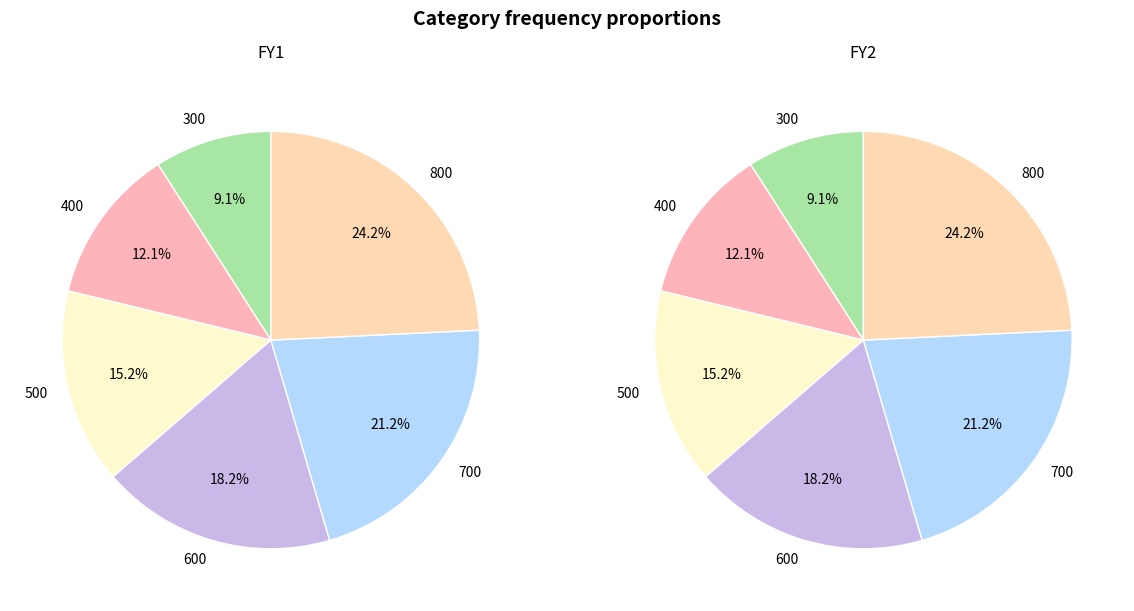

The 800 slice represents 16% of the pie. True or false?

False